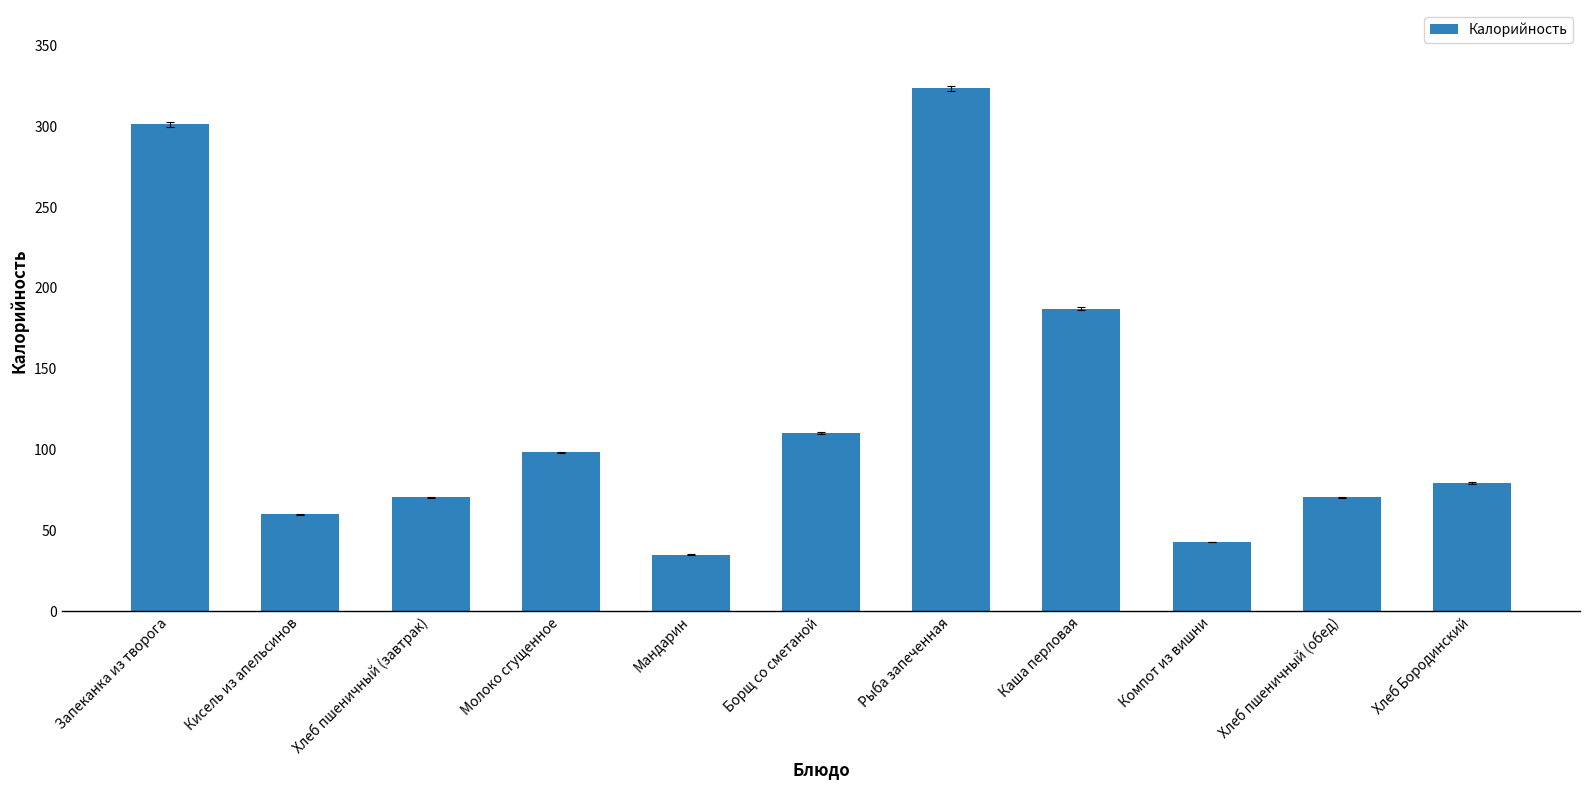

Are the bars grouped side by side (vs. stacked)?

No